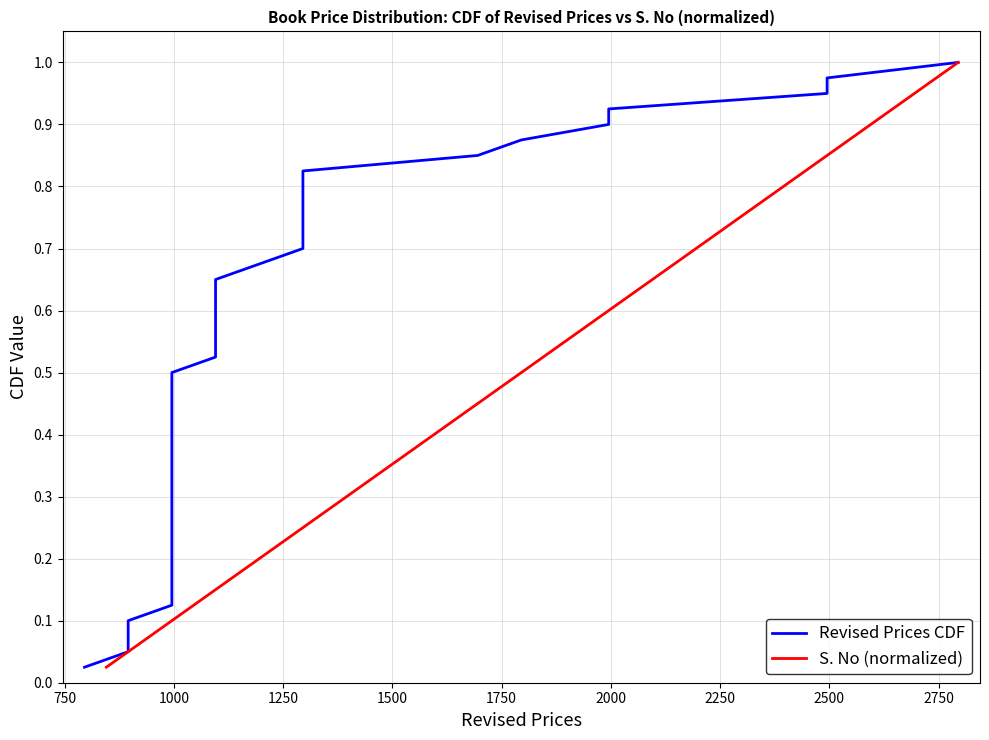

List the series in order of their peak value, lowest first.

Revised Prices CDF, S. No (normalized)